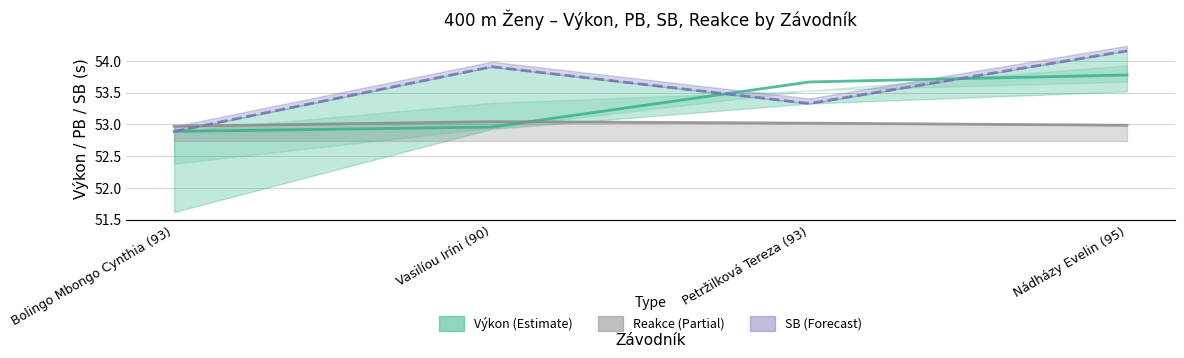

What position from the right is Bolingo Mbongo Cynthia (93)?

4